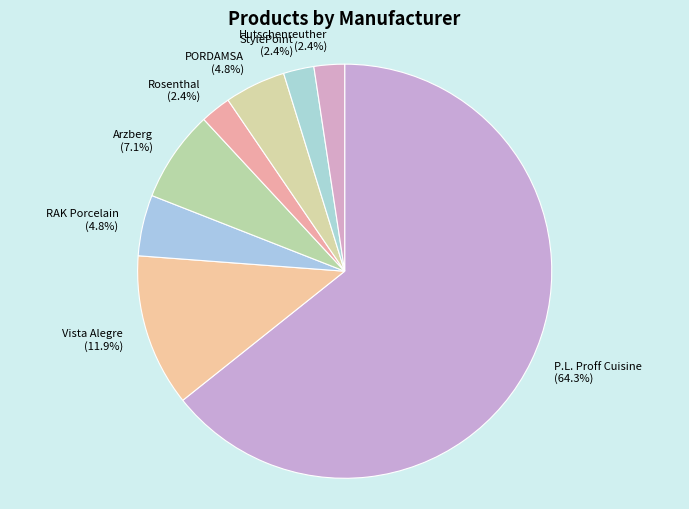

To the nearest percent, what portion does StylePoint represent?

2%